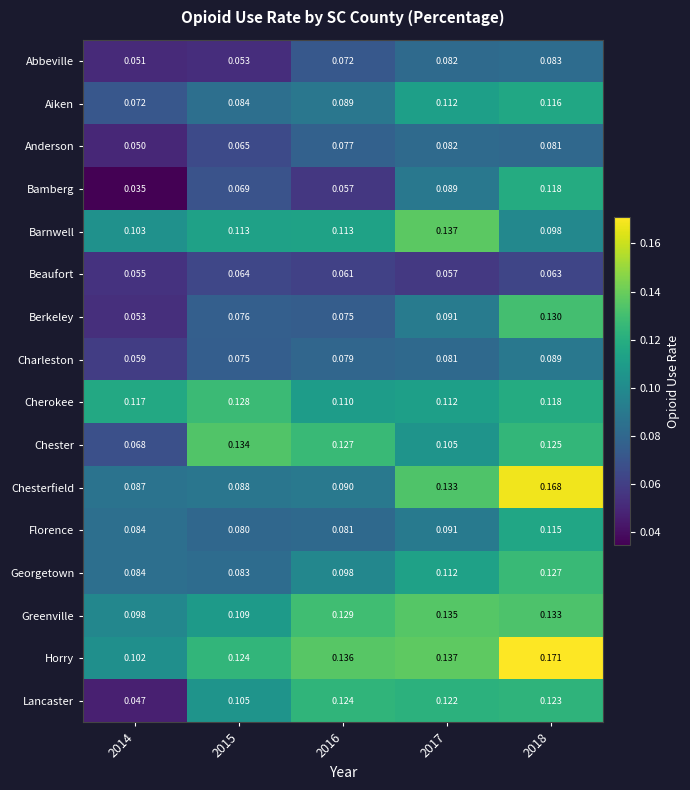

Rank the series at 2016 from lowest to highest value.

Bamberg, Beaufort, Abbeville, Berkeley, Anderson, Charleston, Florence, Aiken, Chesterfield, Georgetown, Cherokee, Barnwell, Lancaster, Chester, Greenville, Horry